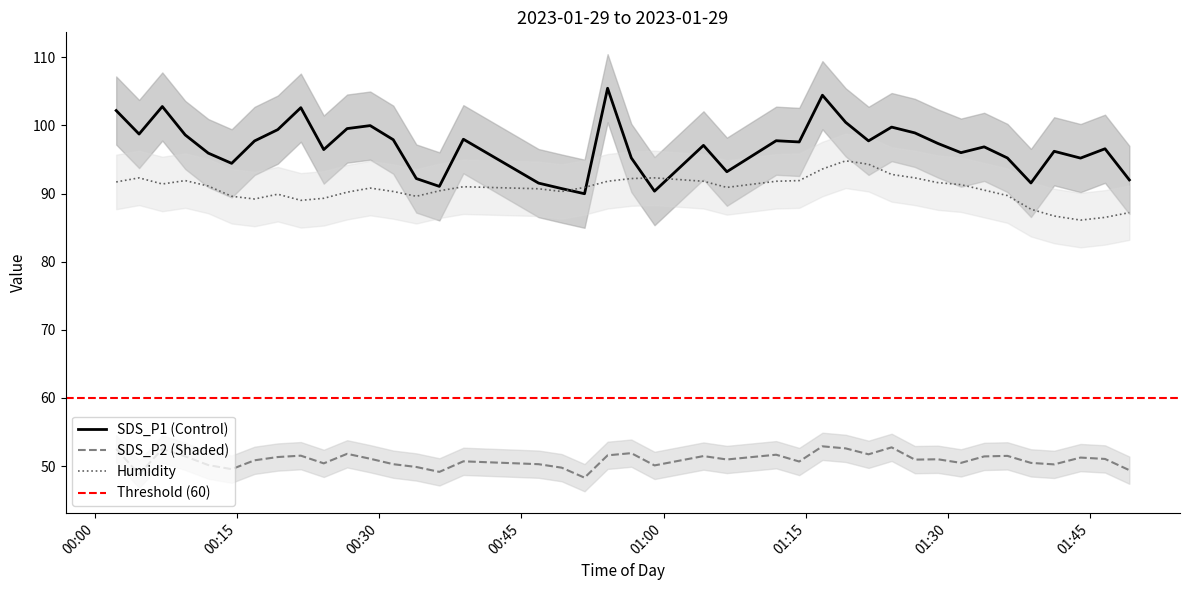

Which series ends up on top after the final intersection of SDS_P1 and Humidity?

SDS_P1